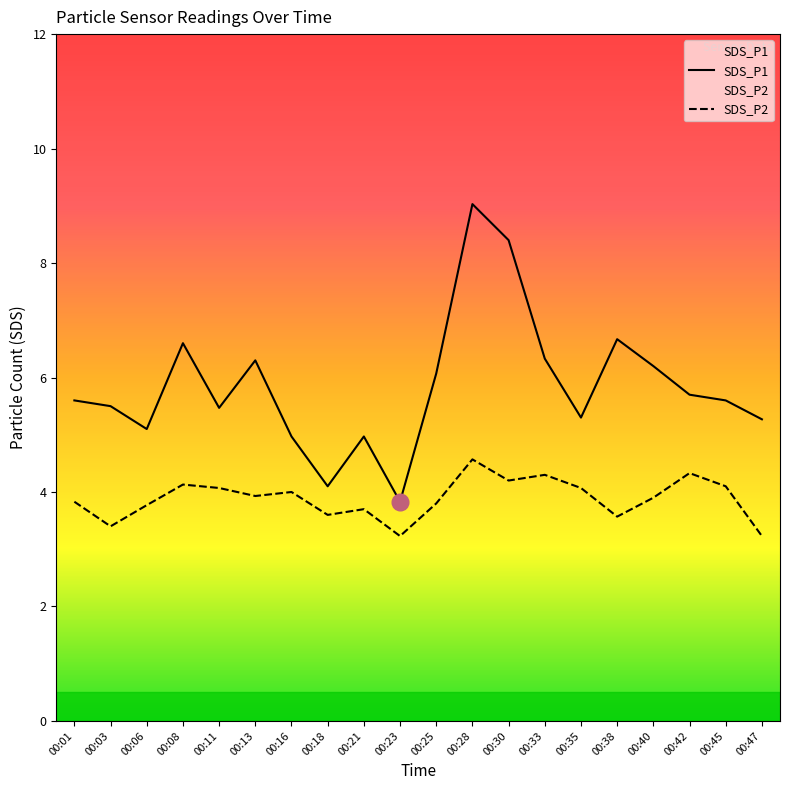

The SDS_P1 series shows 7.8 at 00:35. True or false?

False